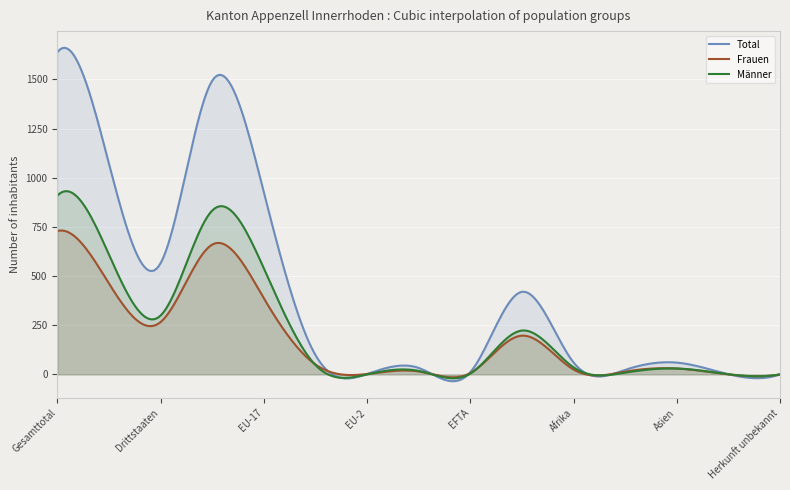

Rank the series by their average value, from highest to lowest.

Total, Männer, Frauen